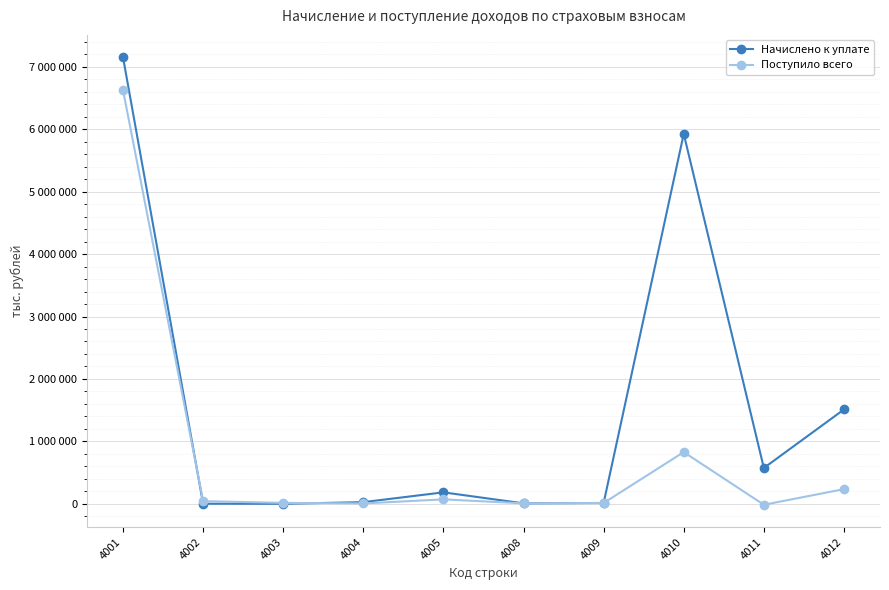

Which series ends up on top after the final intersection of Поступило всего and Начислено к уплате?

Начислено к уплате